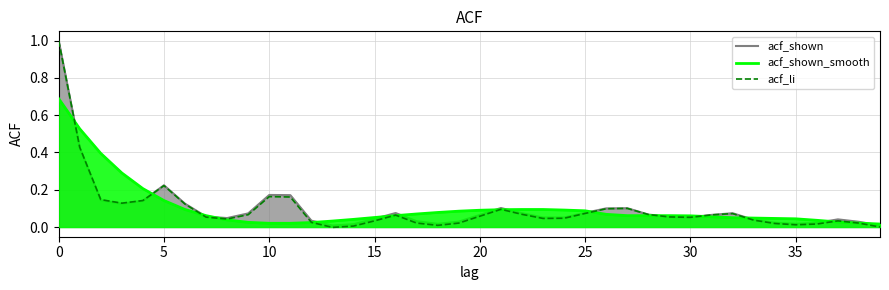

True or false: acf_shown has a value of 0.0 at 34.

False